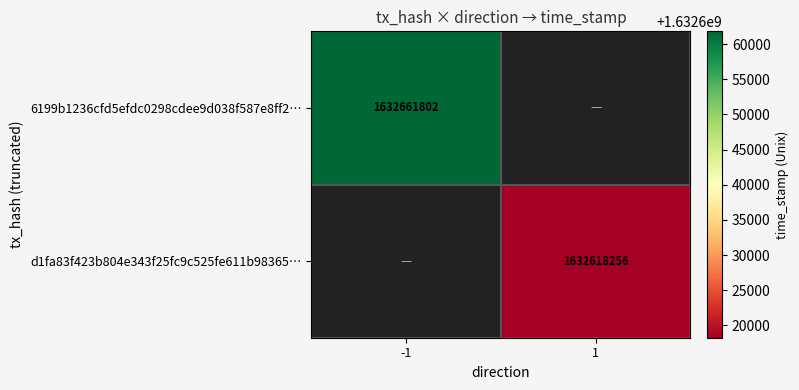

True or false: 6199b1236cfd5efdc0298cdee9d038f587e8ff2… has a value of 2772103734 at -1.

False